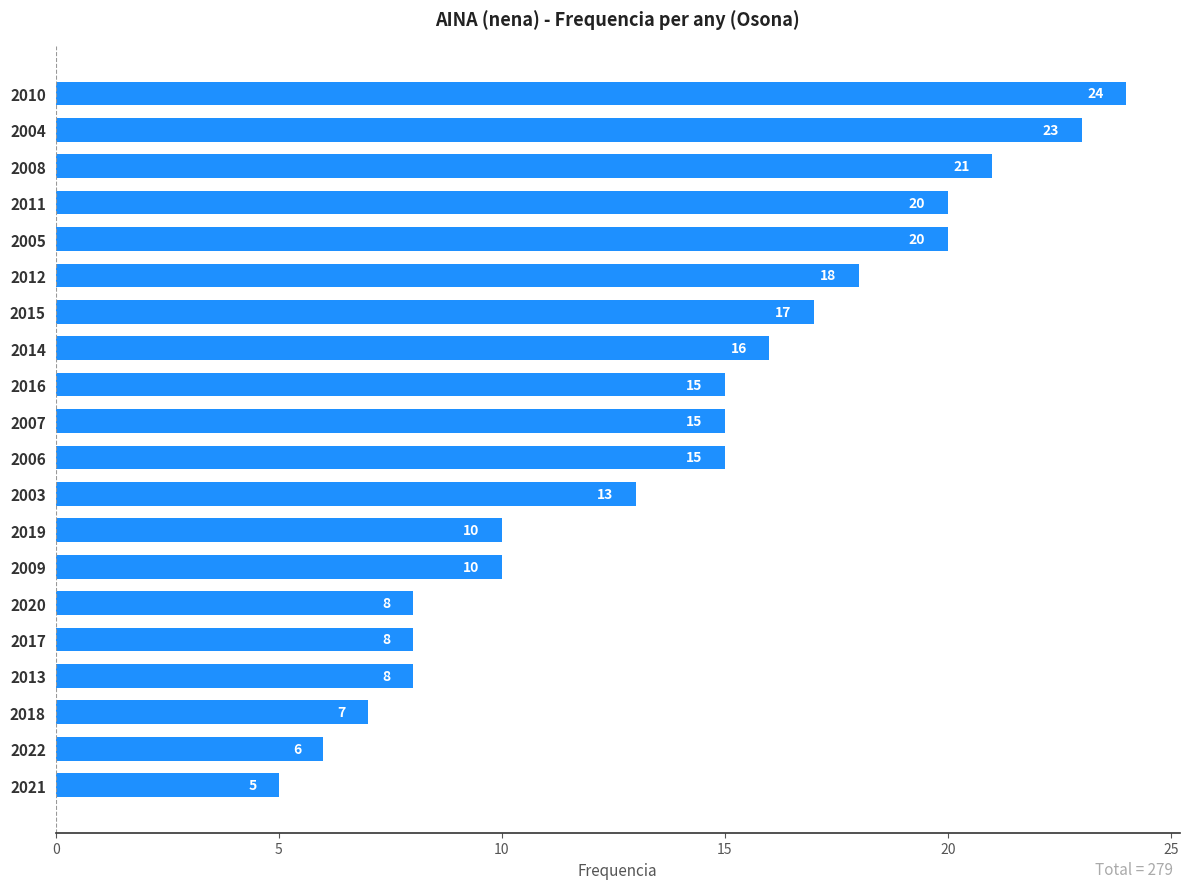

What is the change in value from 2006 to 2020?

-7